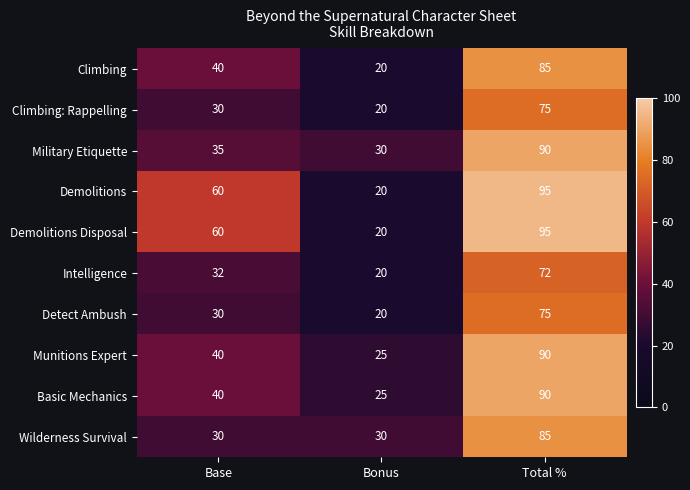

Reading right to left, extract all data points from this chart.

Climbing: 85	20	40
Climbing: Rappelling: 75	20	30
Military Etiquette: 90	30	35
Demolitions: 95	20	60
Demolitions Disposal: 95	20	60
Intelligence: 72	20	32
Detect Ambush: 75	20	30
Munitions Expert: 90	25	40
Basic Mechanics: 90	25	40
Wilderness Survival: 85	30	30